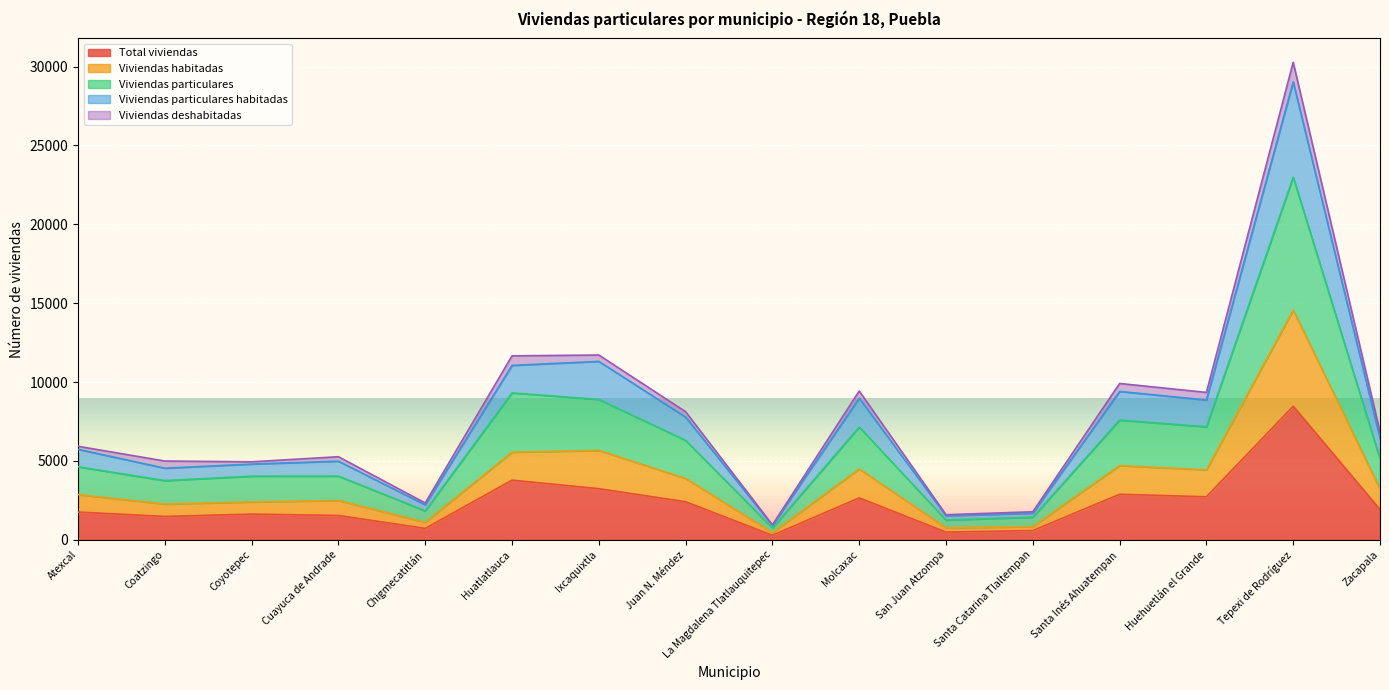

What is the maximum value for Total viviendas?

8473